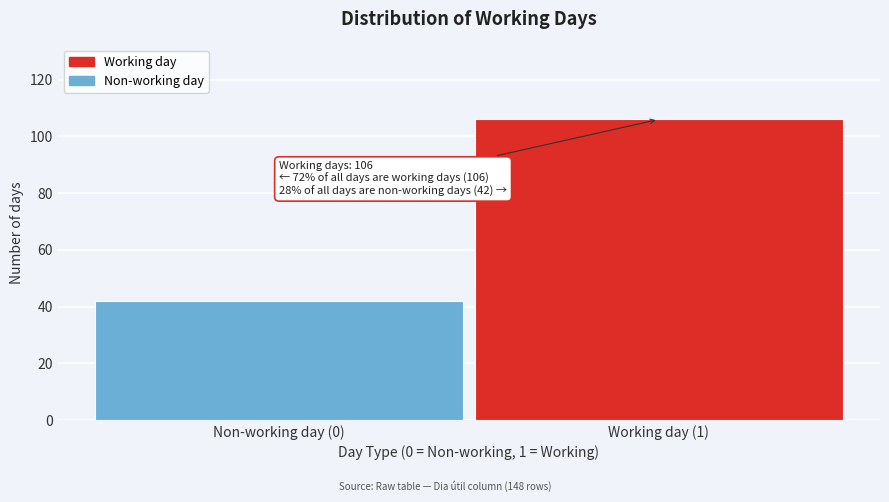

Reading left to right, list all the values displayed in this chart.

Non-working day (0)=42	Working day (1)=106